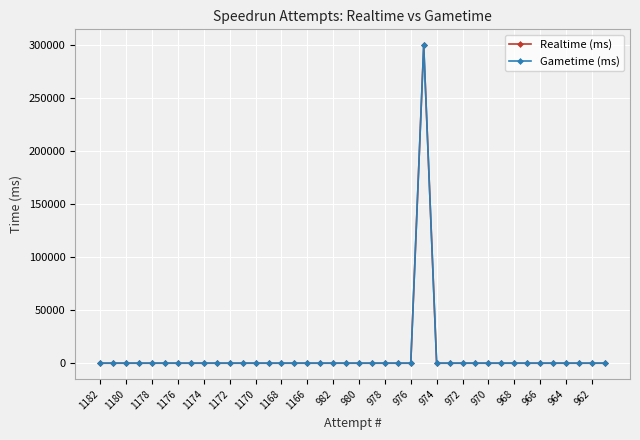

Which series has the largest range (max minus min)?

Realtime (ms)